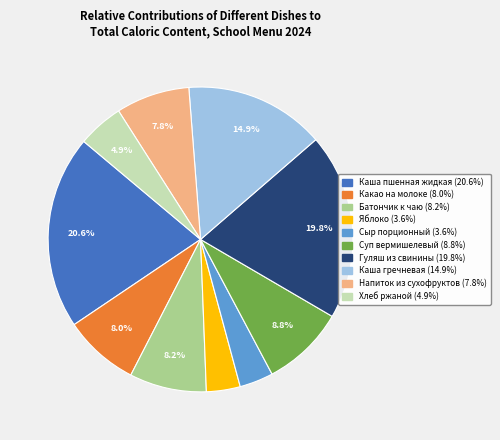

How much of the chart is everything except Хлеб ржаной?

95.1%